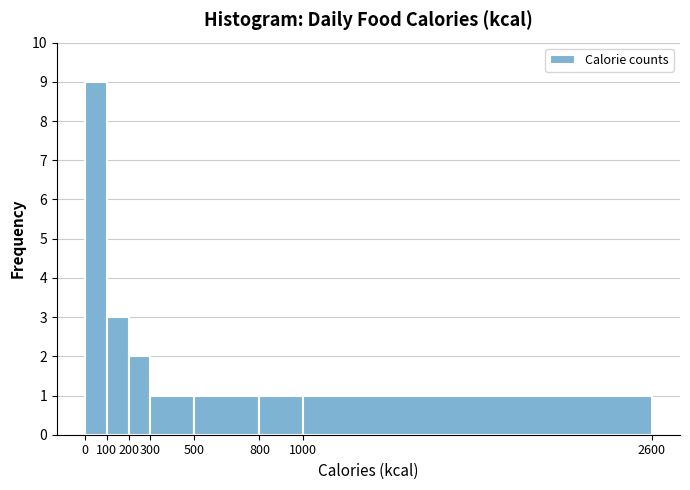

How tall is the bar that spans 1000 to 2600 on the x-axis? The values are not printed on the chart, so give them approximately, as read against the axis.

1